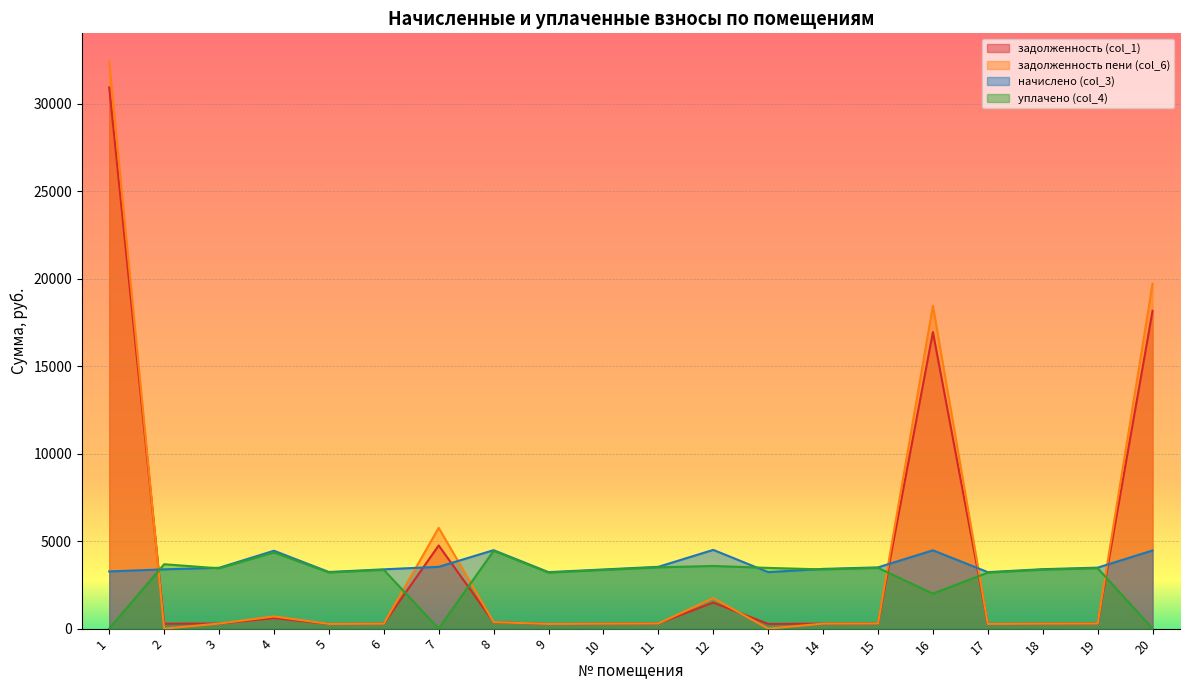

What is the spread (max minus min) of values at 4?

3851.5